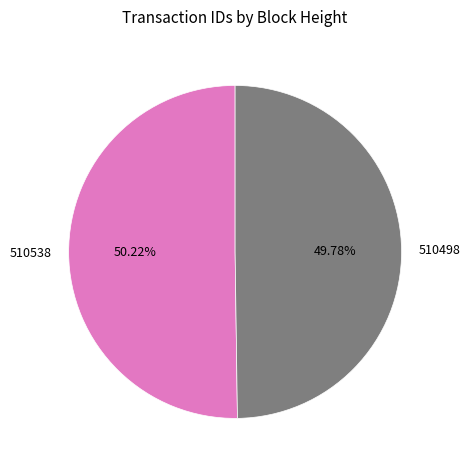

How many segments does this pie chart have?

2